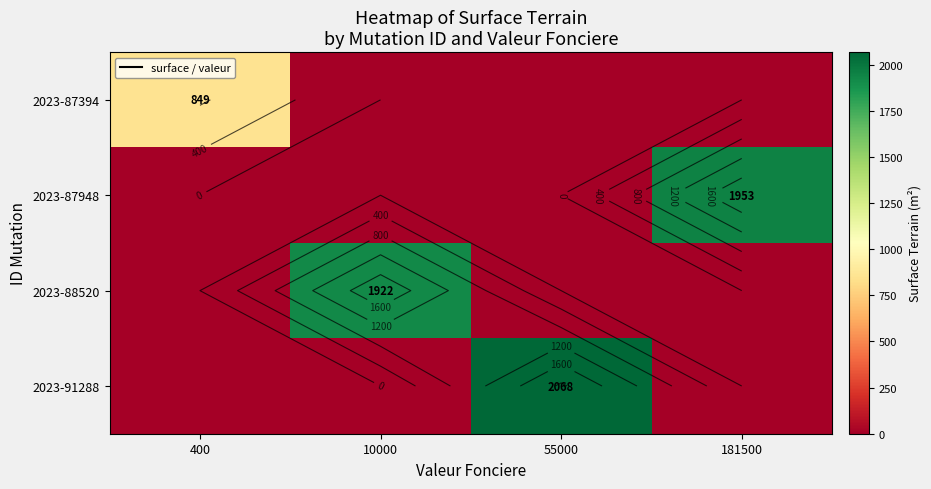

List the series in order of their peak value, highest first.

2023-91288, 2023-87948, 2023-88520, 2023-87394